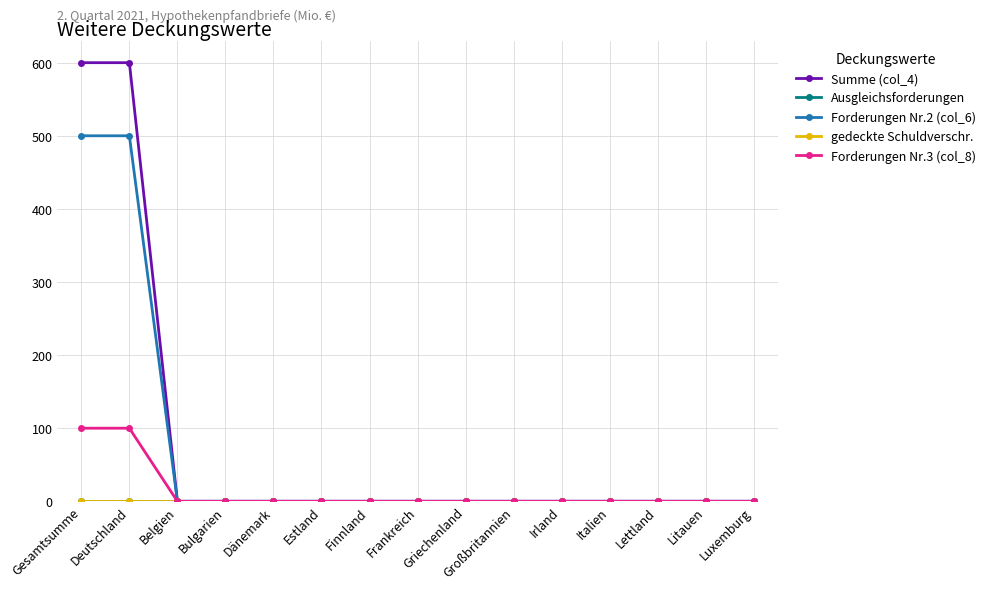

Reading left to right, transcribe all the data shown in this chart.

Summe (col_4): Gesamtsumme=600	Deutschland=600	Belgien=0	Bulgarien=0	Dänemark=0	Estland=0	Finnland=0	Frankreich=0	Griechenland=0	Großbritannien=0	Irland=0	Italien=0	Lettland=0	Litauen=0	Luxemburg=0
Ausgleichsforderungen: Gesamtsumme=0	Deutschland=0	Belgien=0	Bulgarien=0	Dänemark=0	Estland=0	Finnland=0	Frankreich=0	Griechenland=0	Großbritannien=0	Irland=0	Italien=0	Lettland=0	Litauen=0	Luxemburg=0
Forderungen Nr.2 (col_6): Gesamtsumme=500	Deutschland=500	Belgien=0	Bulgarien=0	Dänemark=0	Estland=0	Finnland=0	Frankreich=0	Griechenland=0	Großbritannien=0	Irland=0	Italien=0	Lettland=0	Litauen=0	Luxemburg=0
gedeckte Schuldverschr.: Gesamtsumme=0	Deutschland=0	Belgien=0	Bulgarien=0	Dänemark=0	Estland=0	Finnland=0	Frankreich=0	Griechenland=0	Großbritannien=0	Irland=0	Italien=0	Lettland=0	Litauen=0	Luxemburg=0
Forderungen Nr.3 (col_8): Gesamtsumme=100	Deutschland=100	Belgien=0	Bulgarien=0	Dänemark=0	Estland=0	Finnland=0	Frankreich=0	Griechenland=0	Großbritannien=0	Irland=0	Italien=0	Lettland=0	Litauen=0	Luxemburg=0